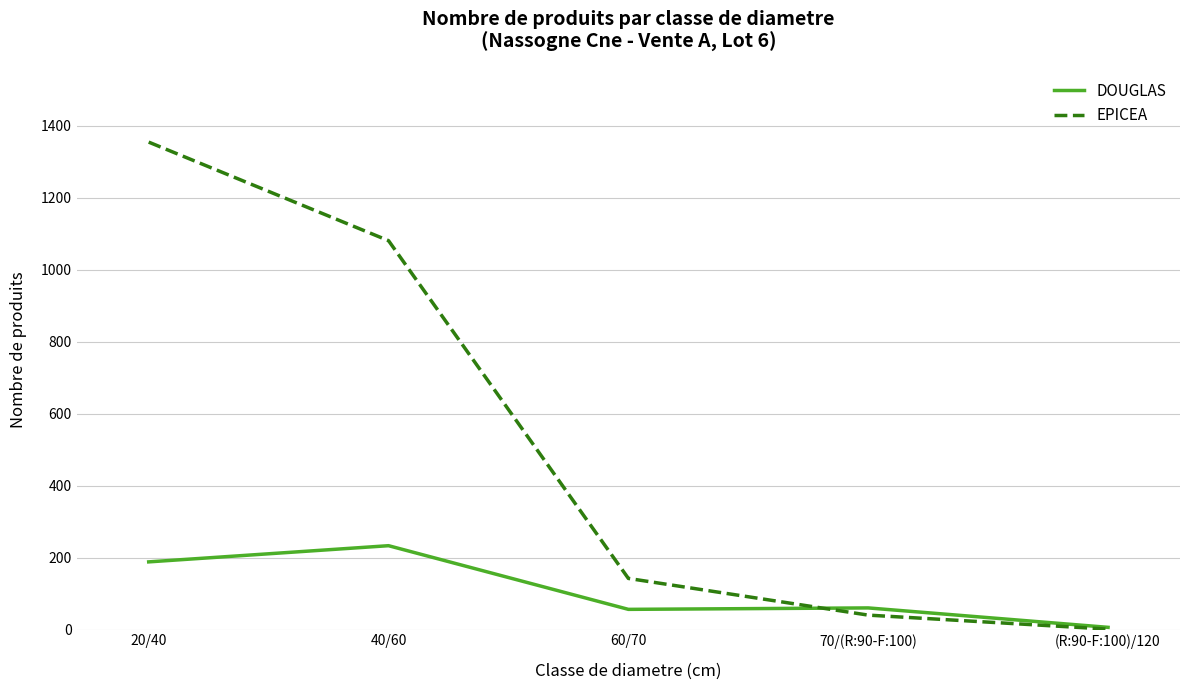

Which series has the largest range (max minus min)?

EPICEA